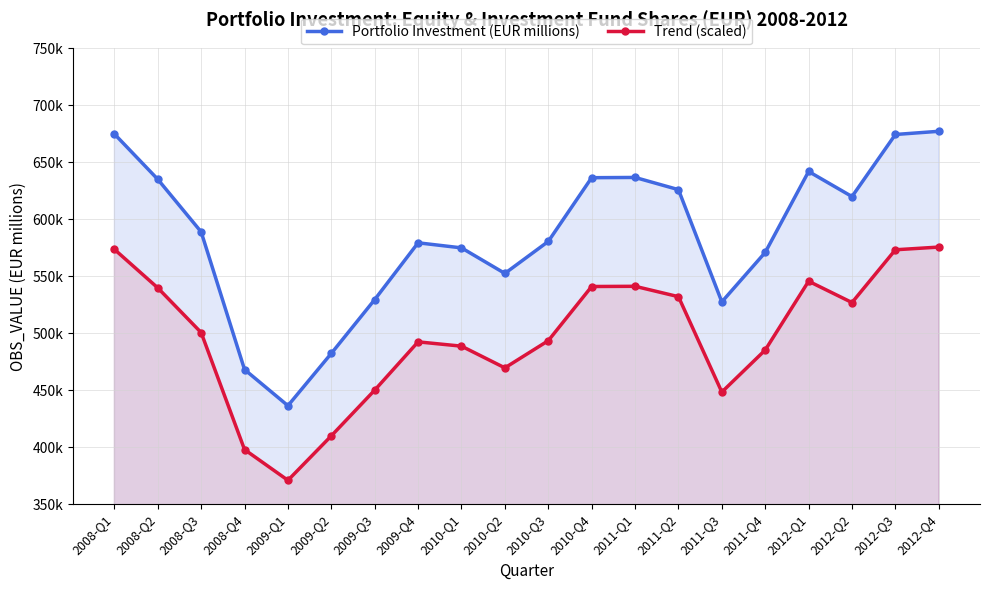

How many data points in Portfolio Investment (EUR millions) are above 588841?

10